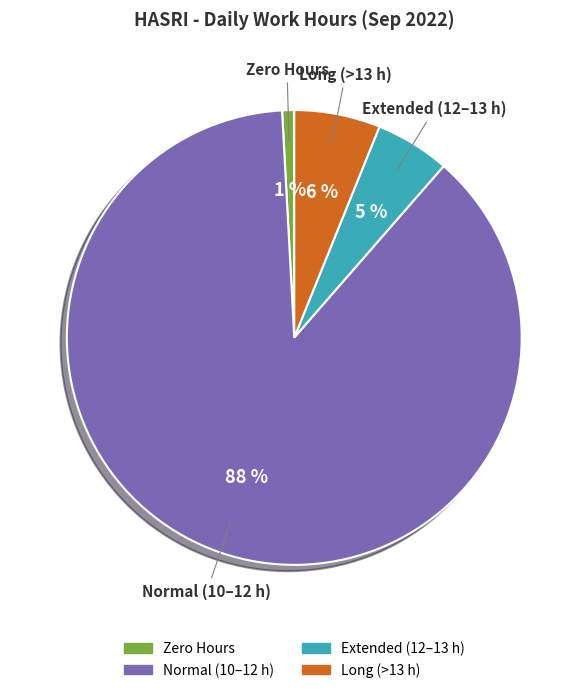

Rank the categories by value from highest to lowest.

Normal (10–12 h), Long (>13 h), Extended (12–13 h), Zero Hours